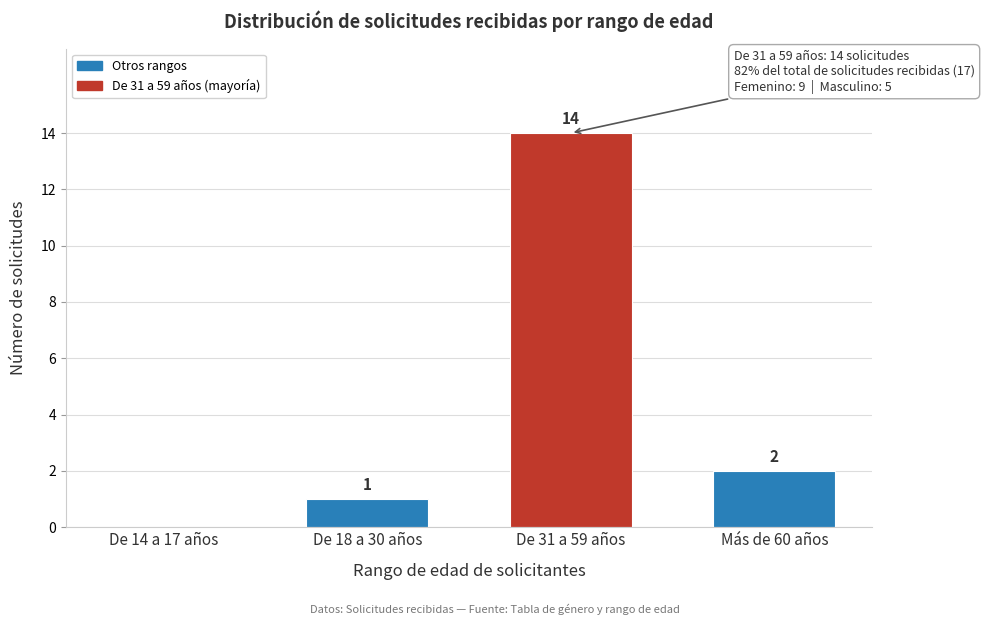

Reading left to right, extract all data points from this chart.

De 14 a 17 años=0	De 18 a 30 años=1	De 31 a 59 años=14	Más de 60 años=2